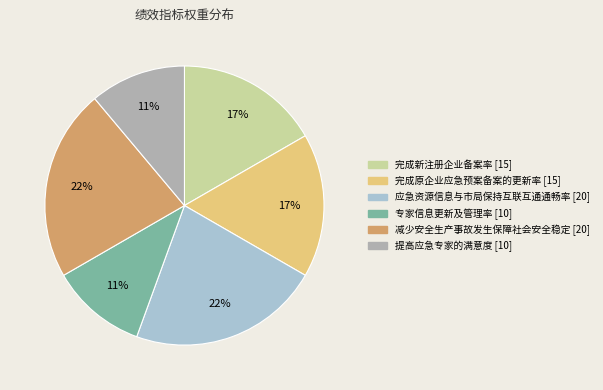

What is the ratio of the value at 应急资源信息与市局保持互联互通通畅率 to the value at 专家信息更新及管理率?

2.0